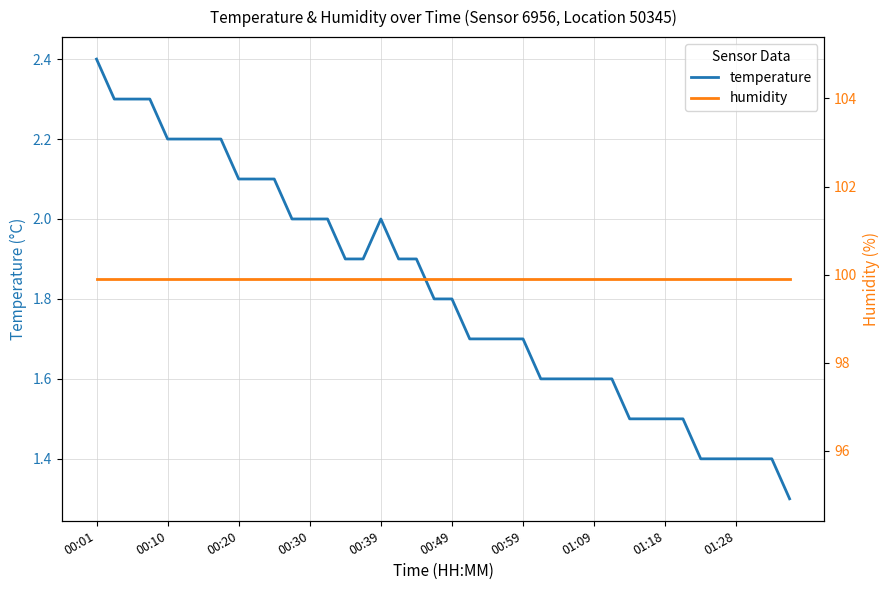

At which label does temperature reach its peak?

00:01